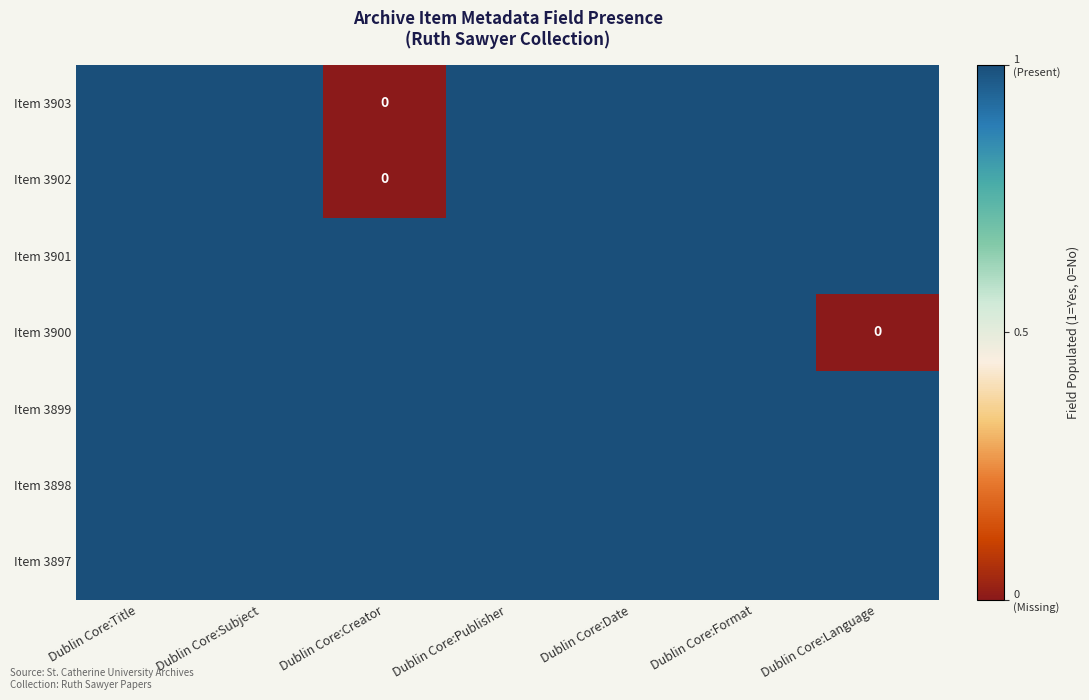

Count the Item 3902 values in the range 1 to 2.

6